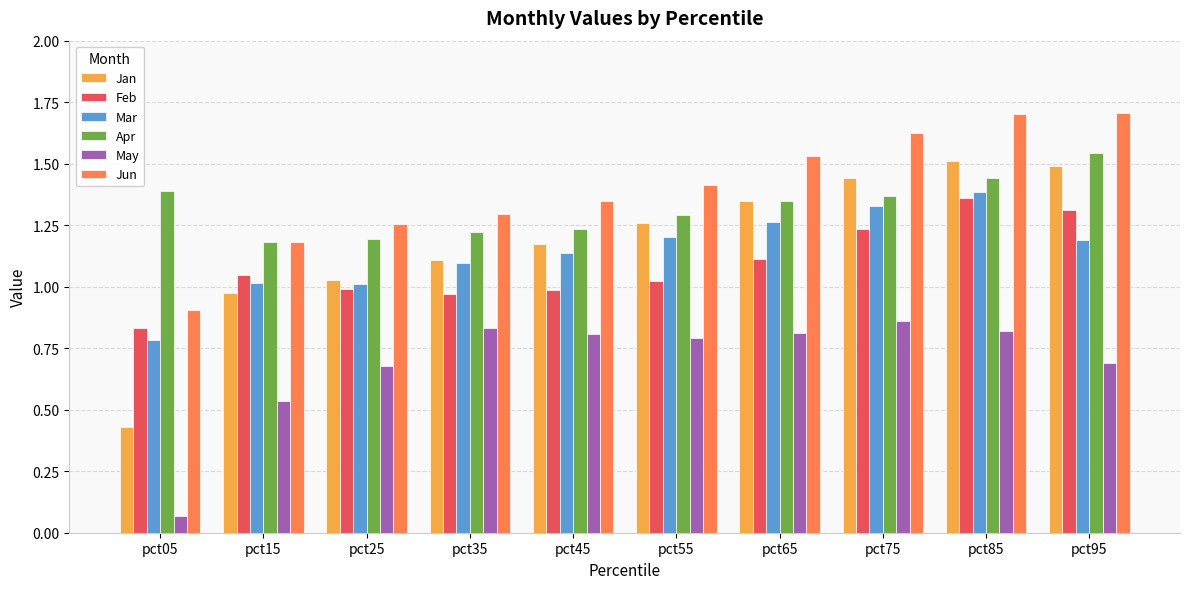

How many bars are there in total?

60